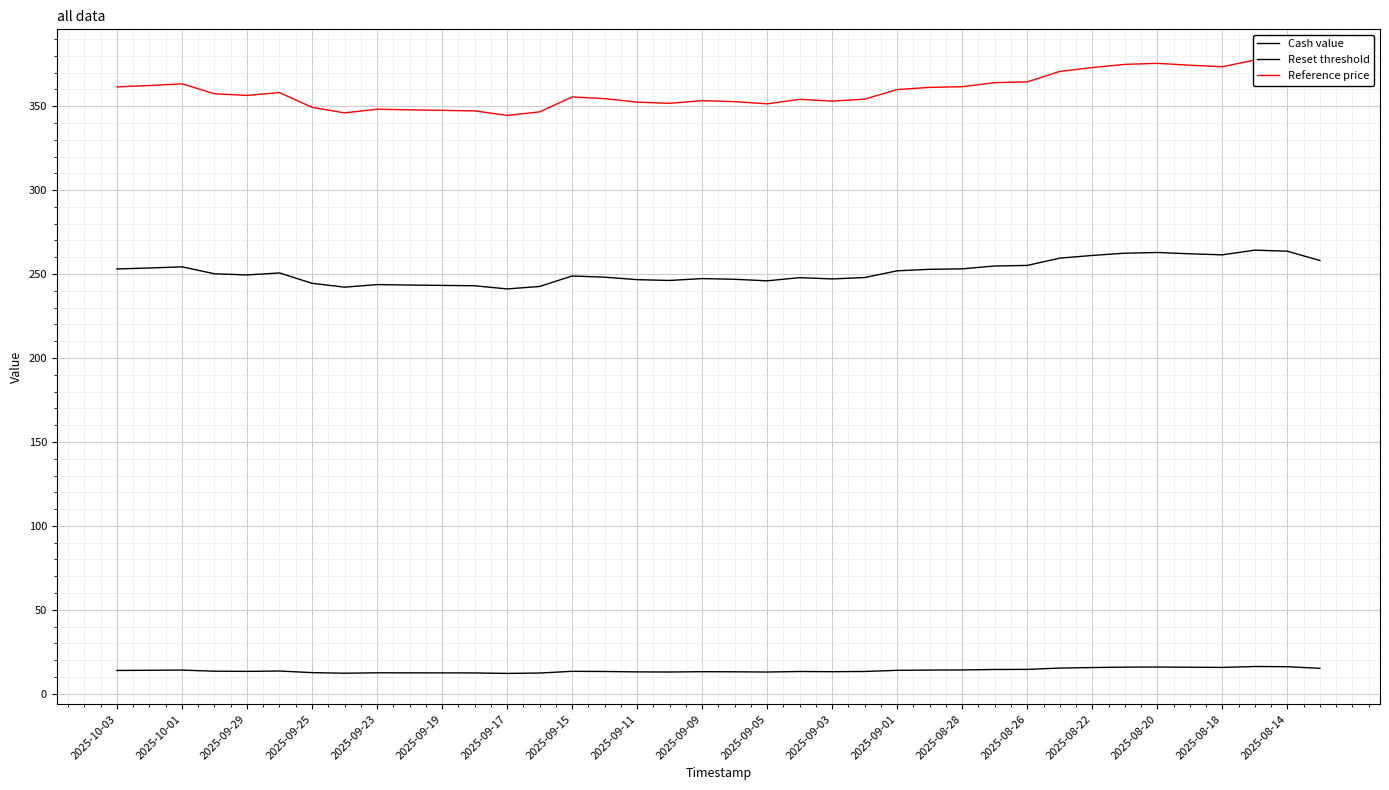

Where is Reset threshold nearest to the value 252?

2025-09-01